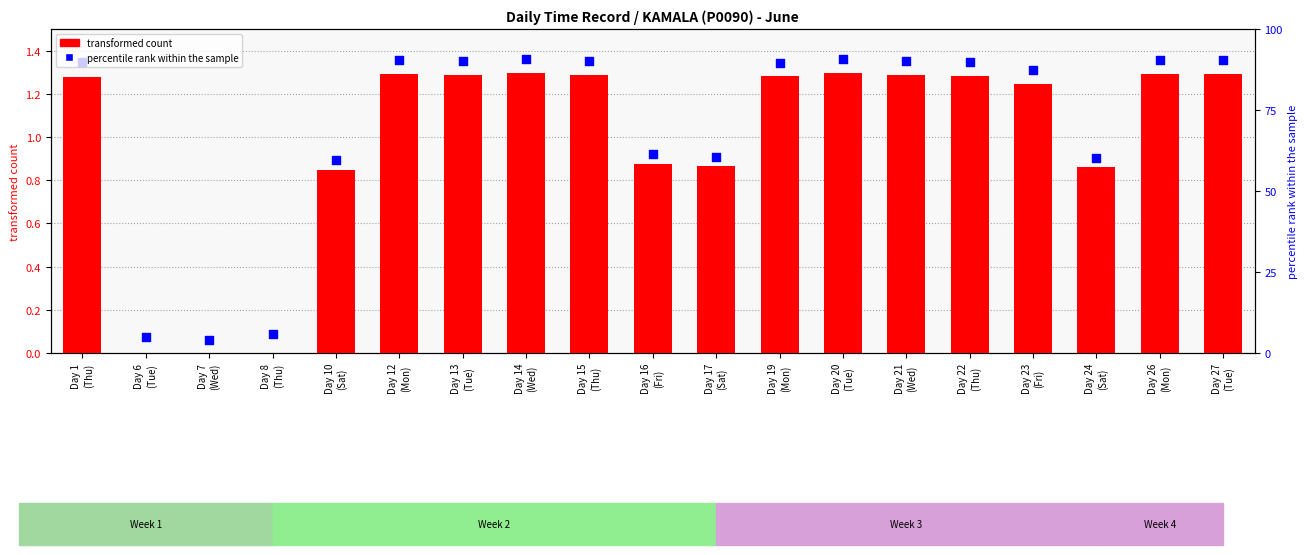

Which series contains the lowest Y value?

transformed count